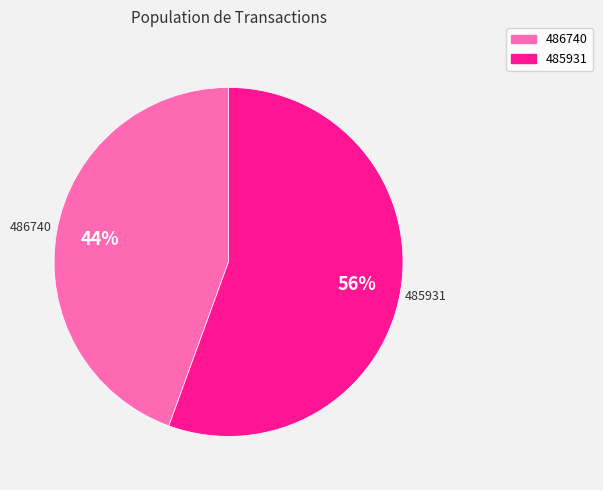

To the nearest percent, what is the combined percentage of 485931 and 486740?

100%